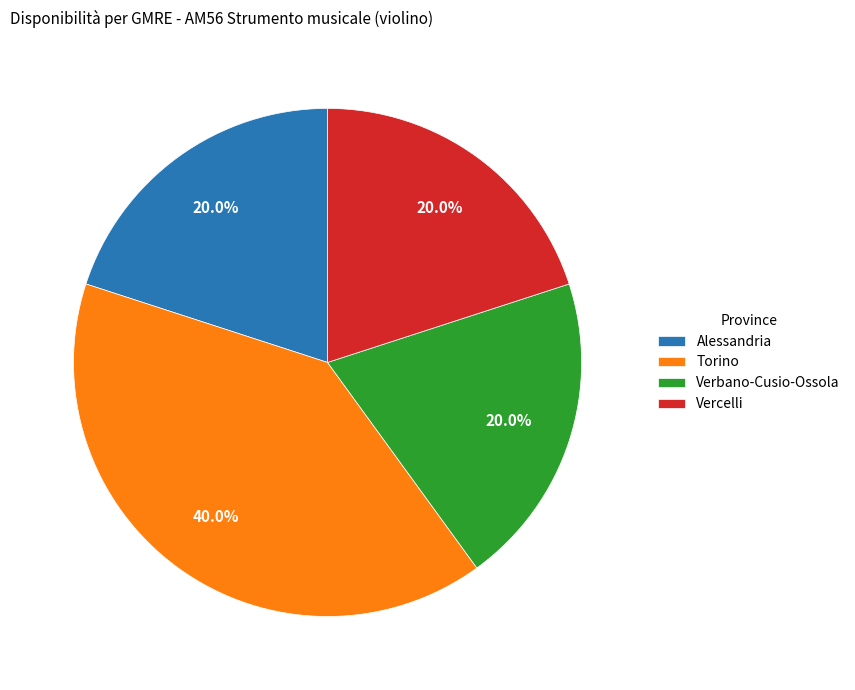

Which slice is the largest?

Torino